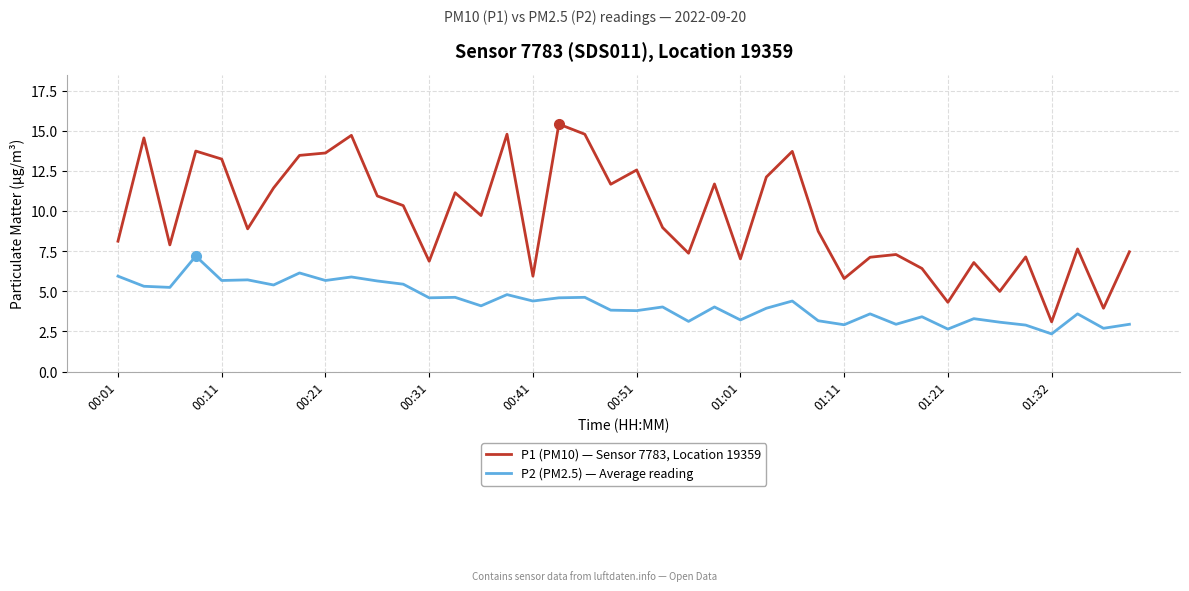

True or false: P2 (PM2.5) — Average reading and P1 (PM10) — Sensor 7783, Location 19359 intersect in this chart.

False